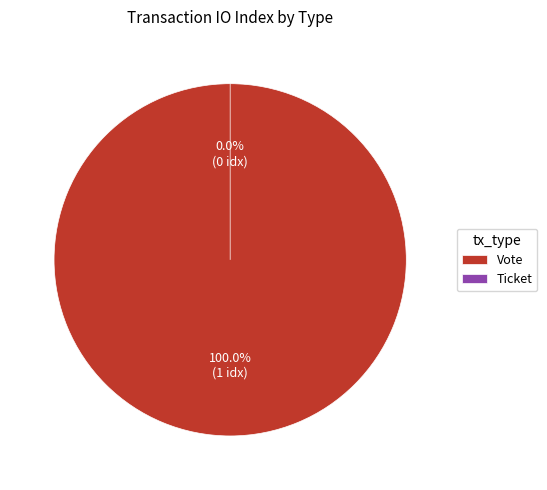

Count the number of slices in the pie.

2